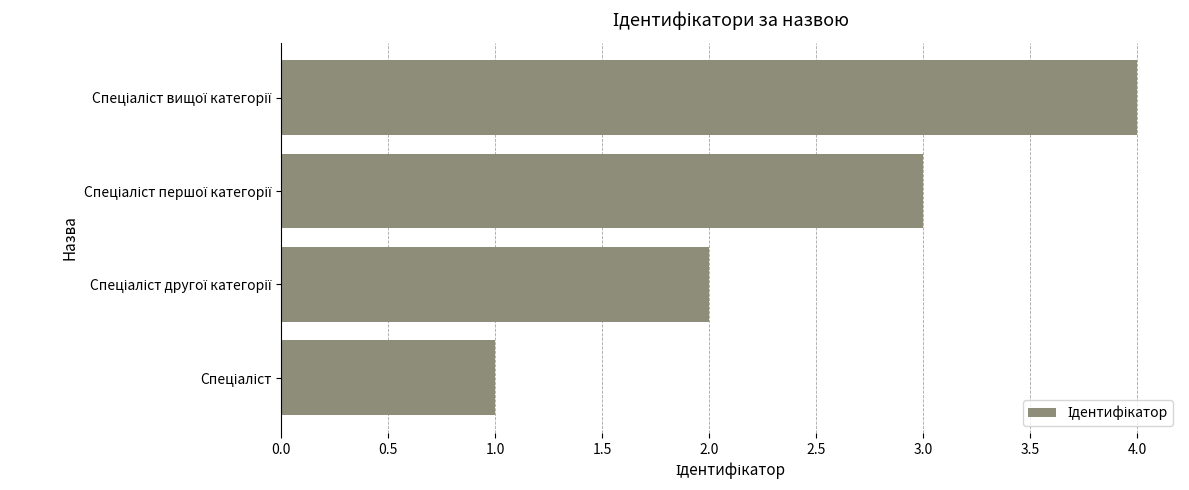

What is the greatest value displayed?

4